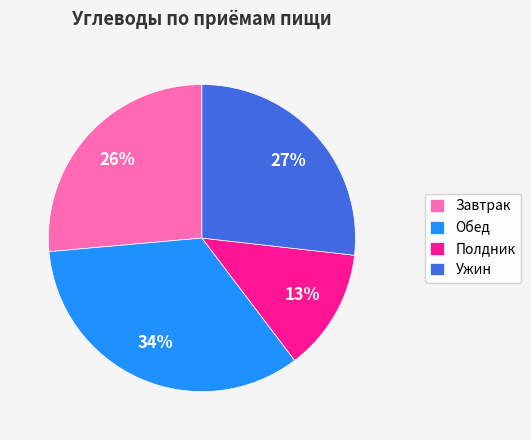

Combined, do Полдник and Завтрак account for over 50%?

No